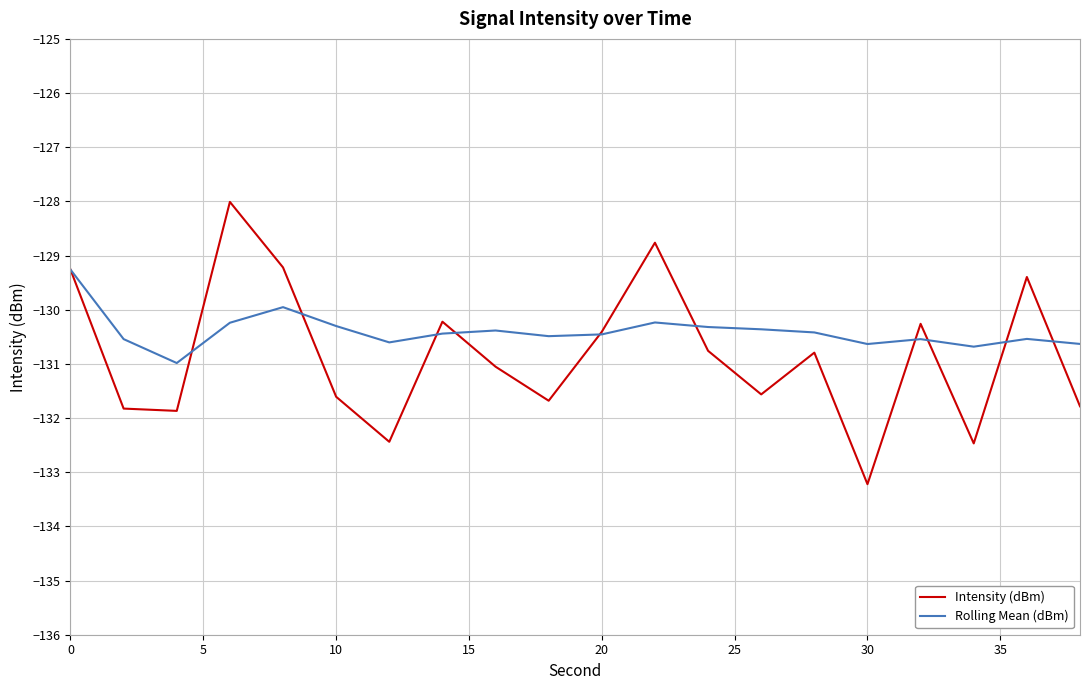

True or false: Rolling Mean (dBm) has more than 0 interior local peaks.

True